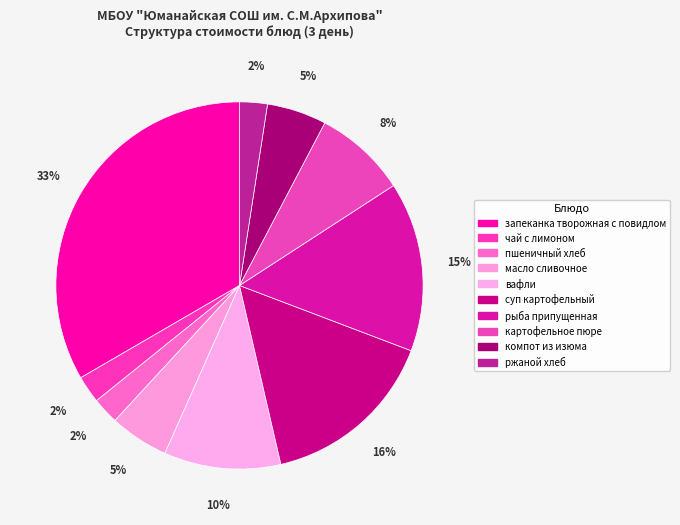

How many slices are in this pie chart?

10